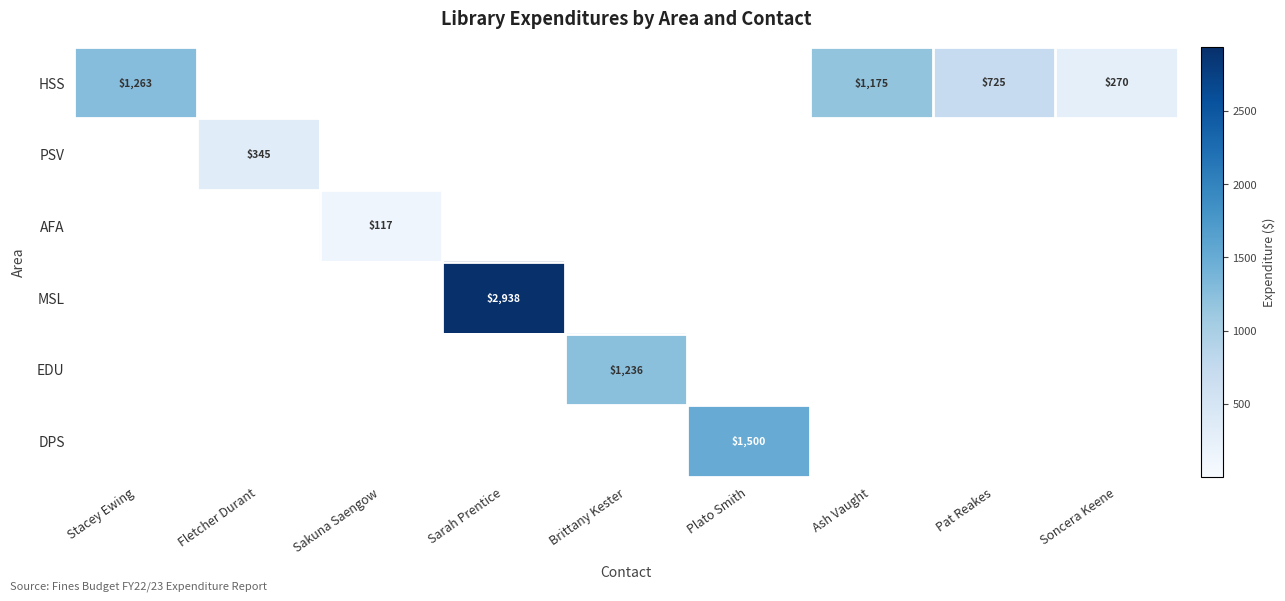

True or false: MSL has a value of 2938 at Sarah Prentice.

True